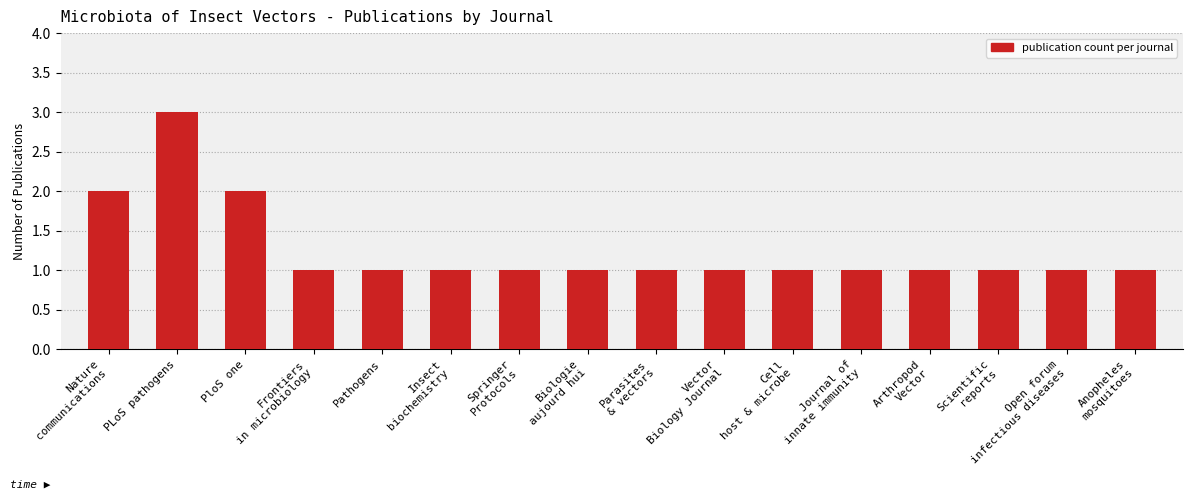

What is the maximum value shown in the chart?

3